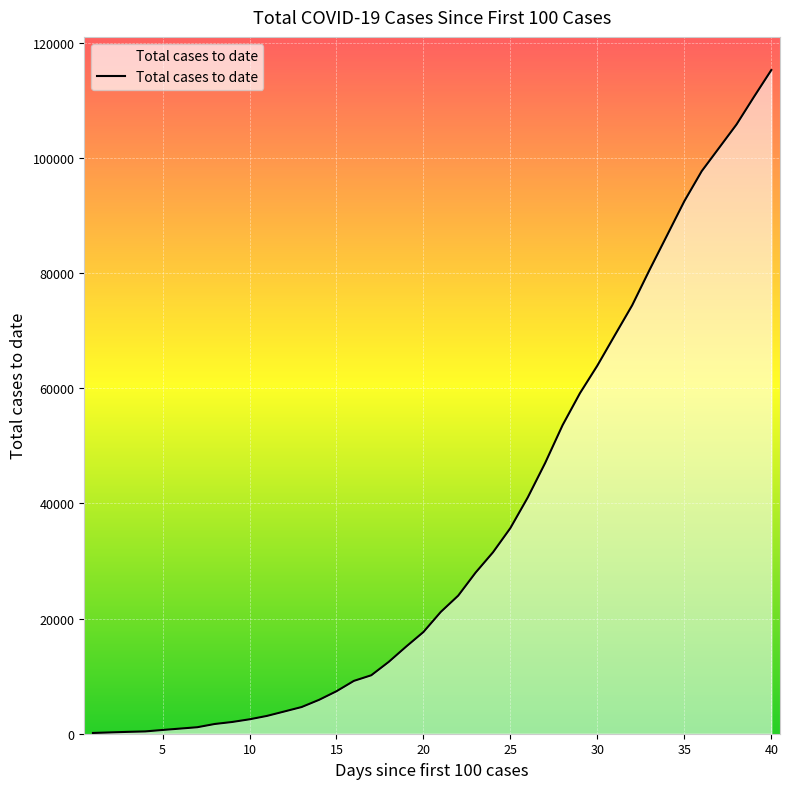

What is the maximum value shown in the chart?

115242